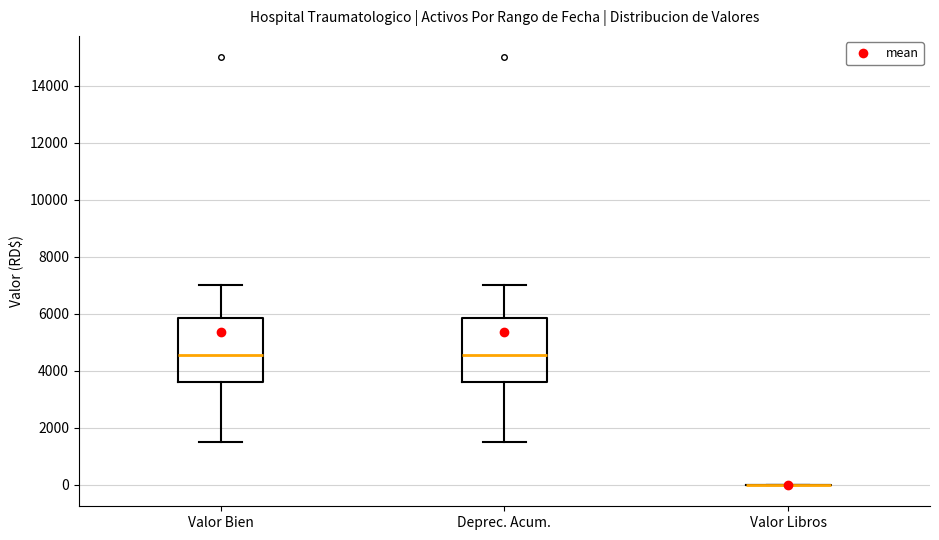

Reading left to right, transcribe this box plot: for each box, give where its median line is, the range the box spans, and where its two whiskers end, as read against the y-axis. The values are not printed on the chart, so give them approximately, as read against the axis.

Valor Bien: median 4600, box 3600 to 5800, whiskers 1600 to 7000
Deprec. Acum.: median 4600, box 3600 to 5800, whiskers 1600 to 7000
Valor Libros: box collapsed to a line at 0, whiskers 0 to 0